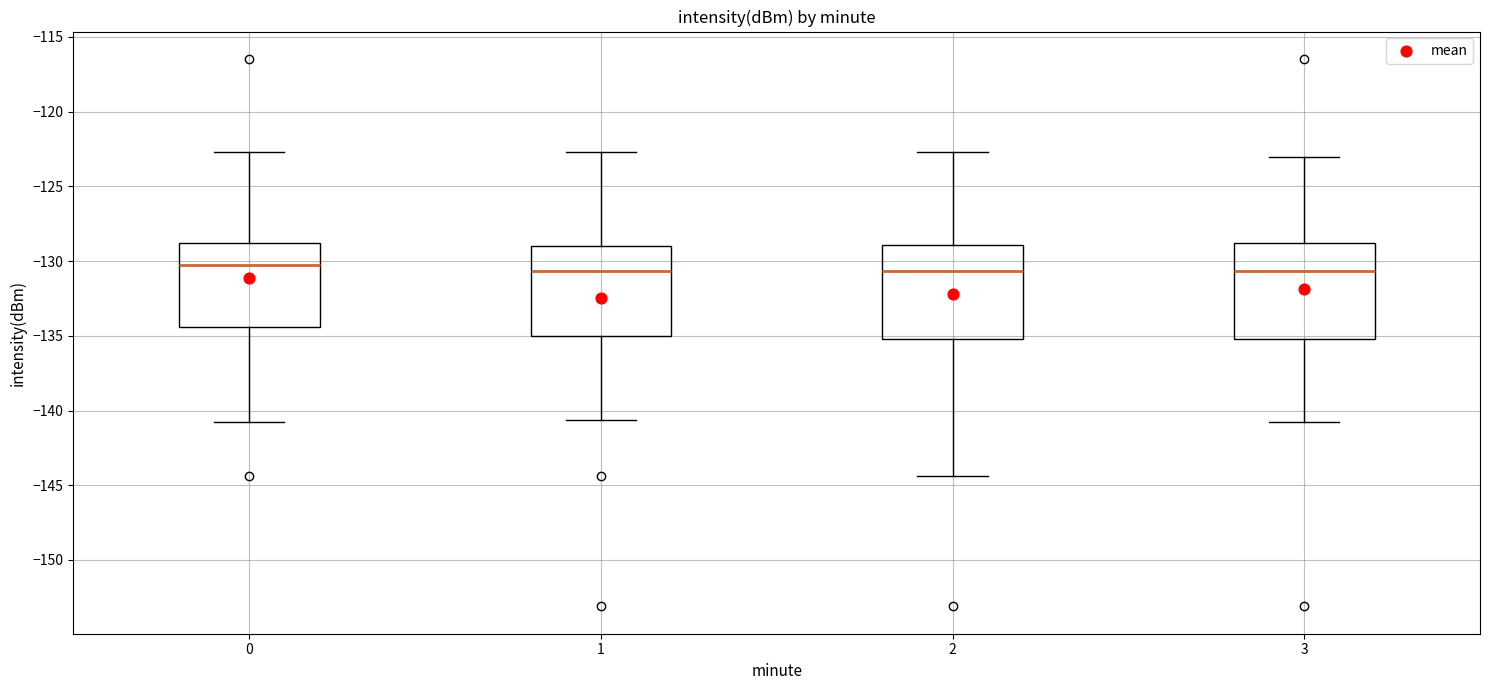

Reading left to right, transcribe this box plot: for each box, give where its median line is, the range the box spans, and where its two whiskers end, as read against the y-axis. The values are not printed on the chart, so give them approximately, as read against the axis.

0: median -130.0, box -134.5 to -129.0, whiskers -140.5 to -122.5
1: median -130.5, box -135.0 to -129.0, whiskers -140.5 to -122.5
2: median -130.5, box -135.0 to -129.0, whiskers -144.5 to -122.5
3: median -130.5, box -135.0 to -129.0, whiskers -140.5 to -123.0